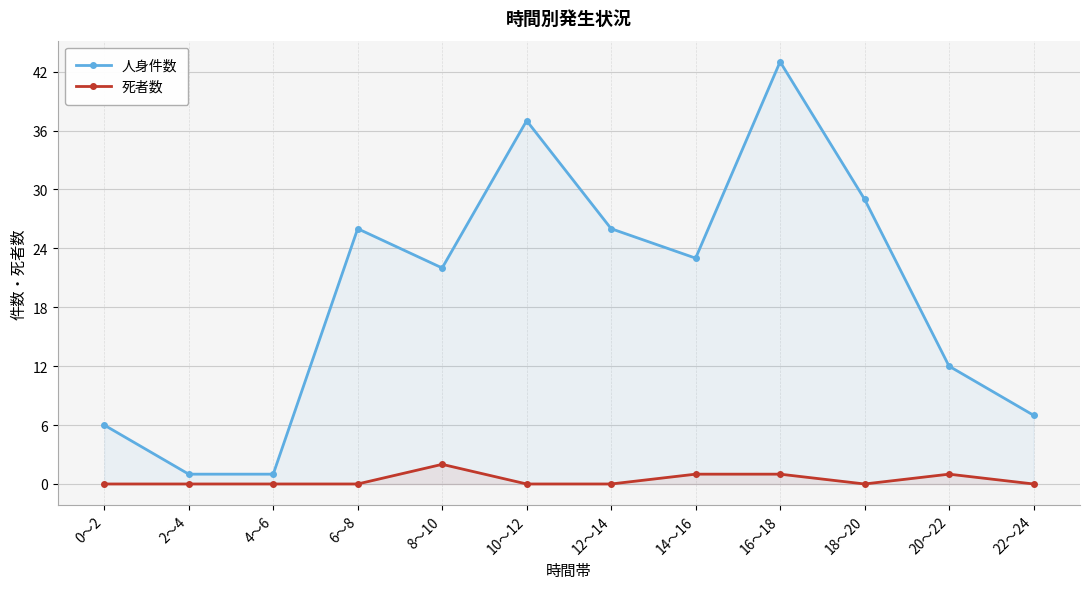

What is the spread (max minus min) of values at 12～14?

26